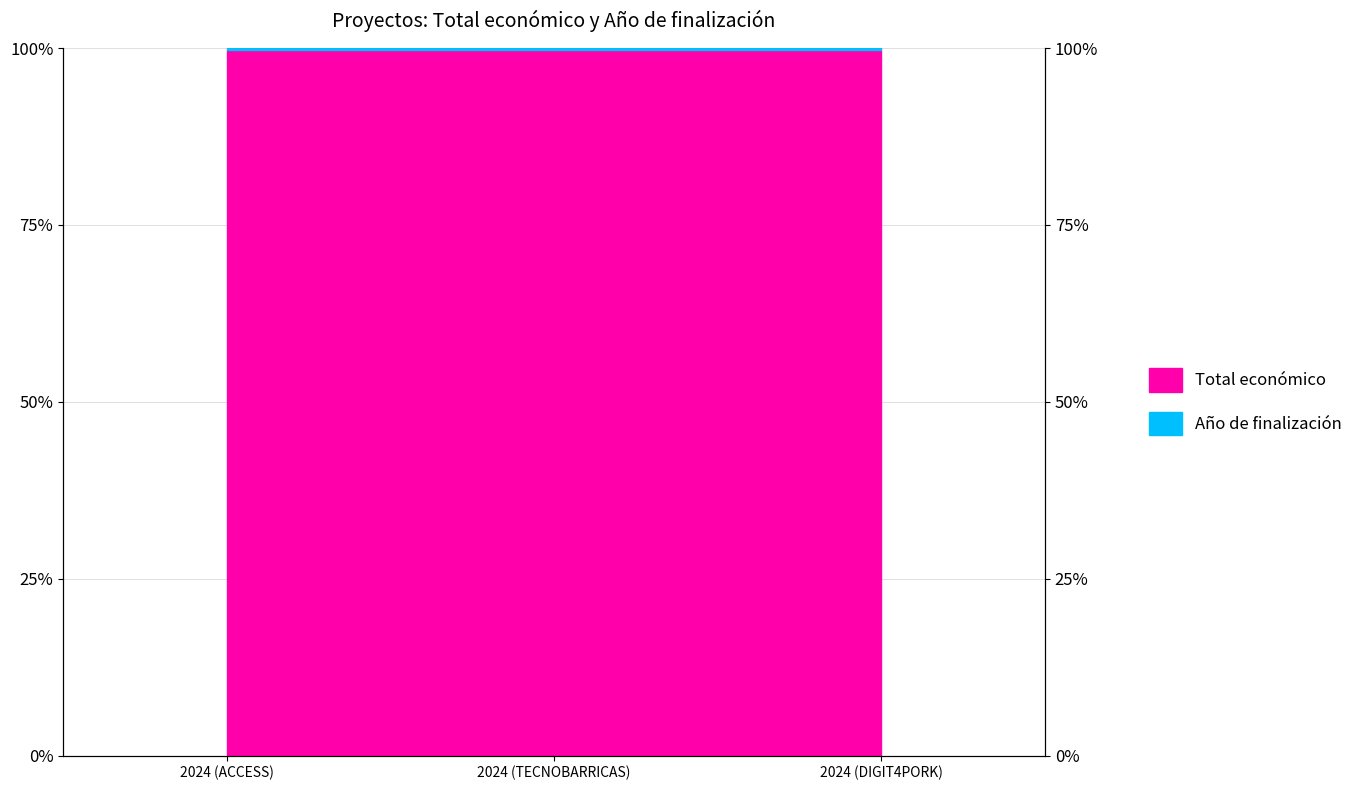

What value does the data have at 2024 (ACCESS)?

99.7